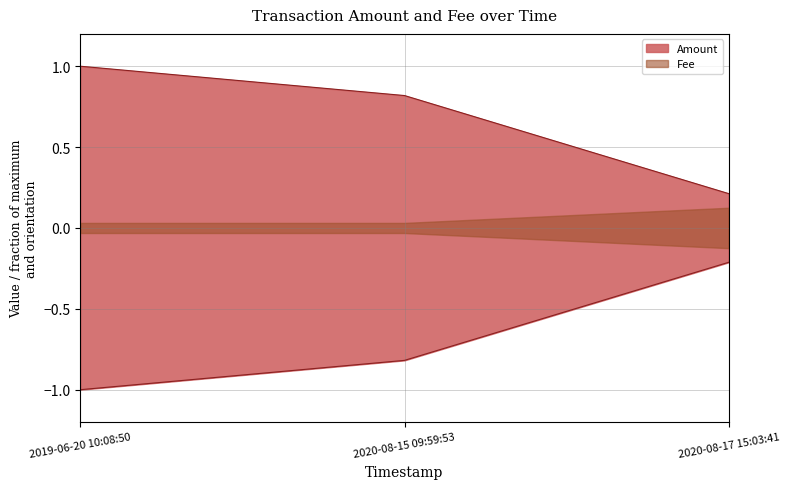

What is the change in value from 2019-06-20 10:08:50 to 2020-08-17 15:03:41?

-0.8